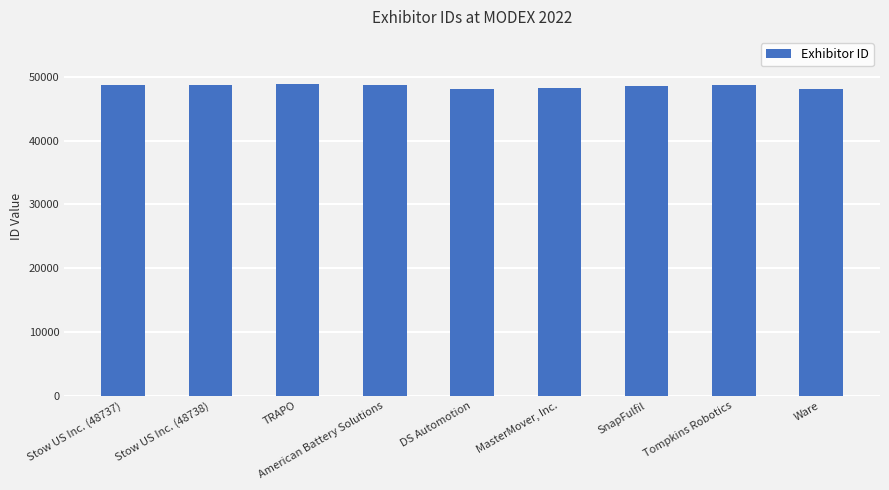

What is the difference between the values at TRAPO and Stow US Inc. (48738)?

231